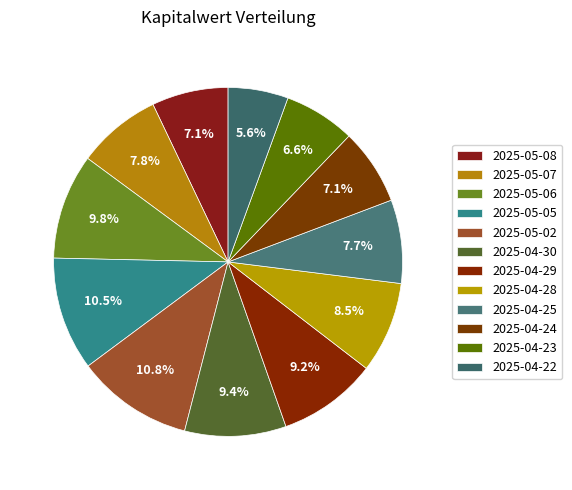

Count the number of slices in the pie.

12